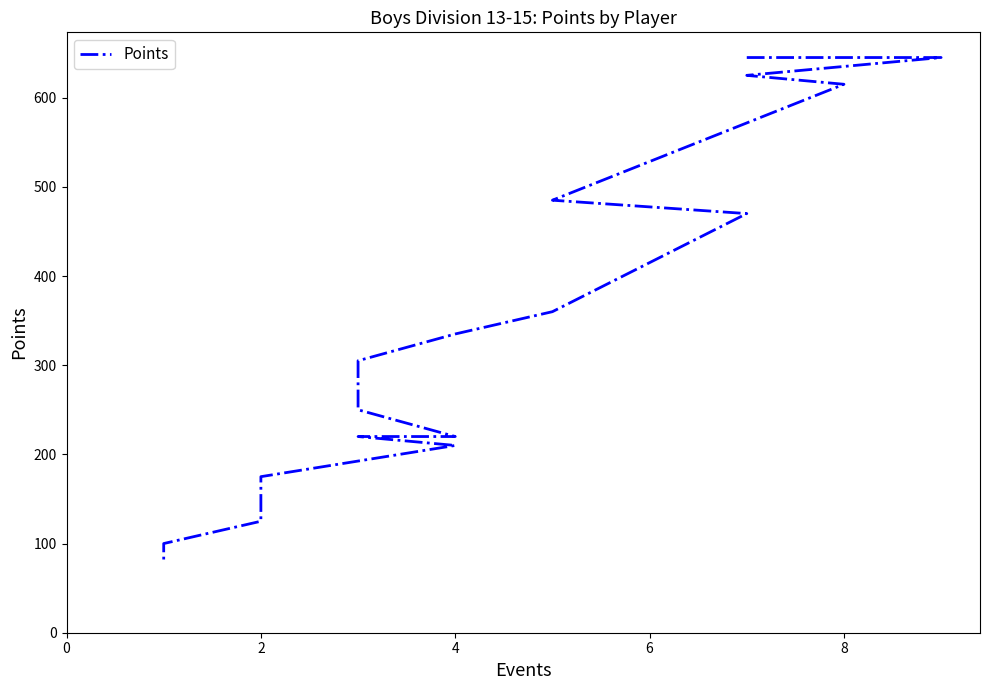

How many values are below 285?

9